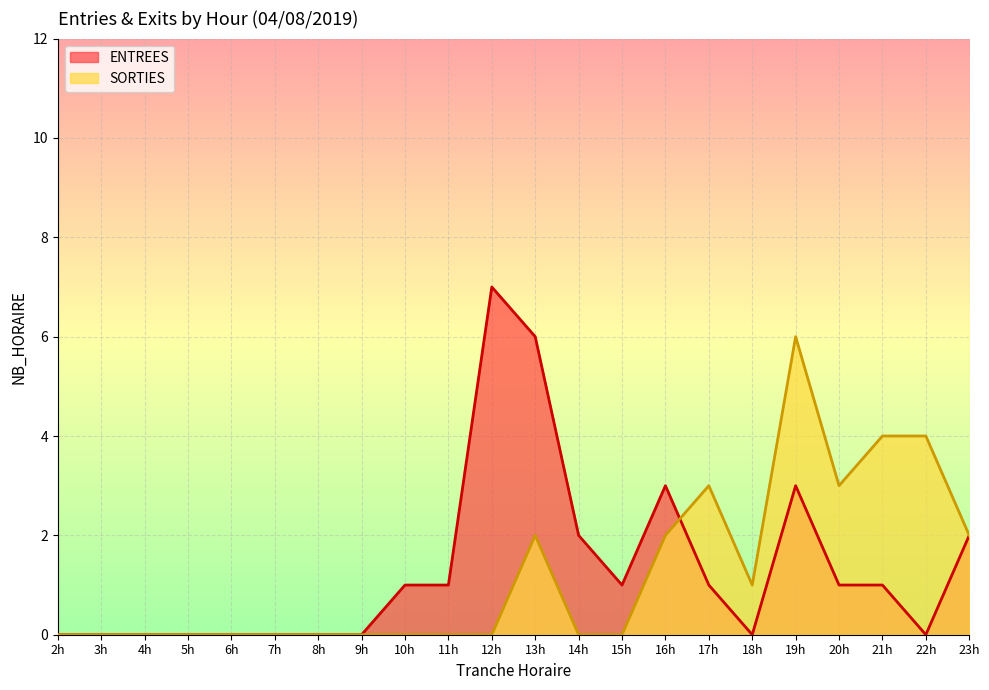

Rank the series by their maximum value, from lowest to highest.

SORTIES, ENTREES